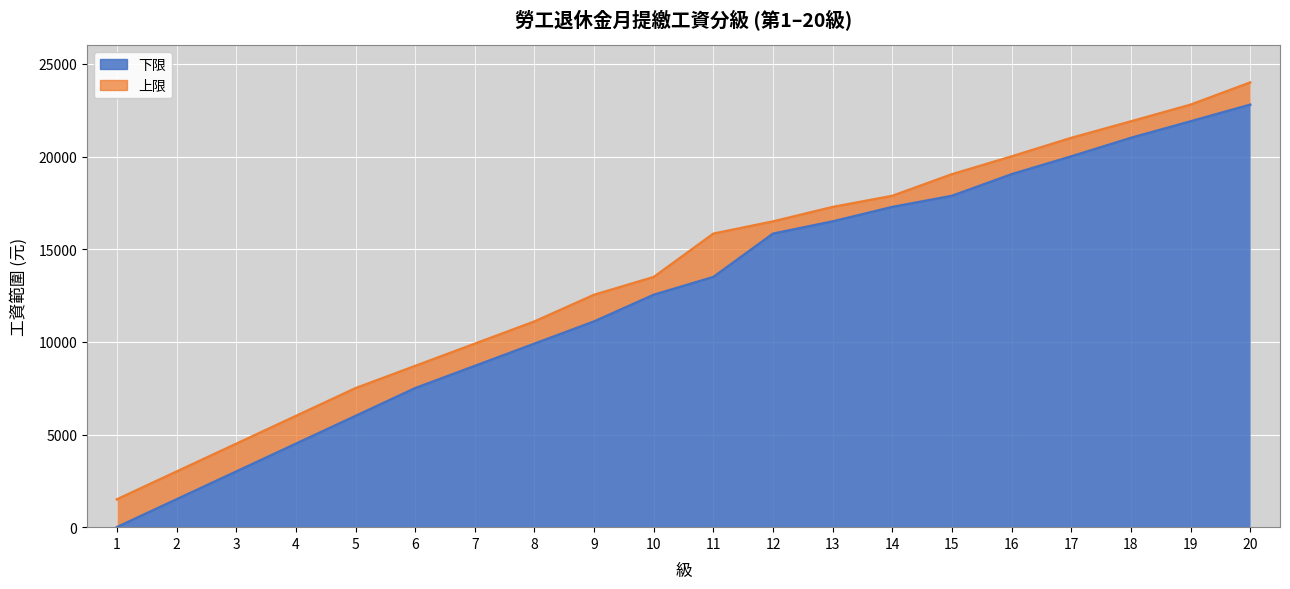

Between 17 and 5, which is larger?

17